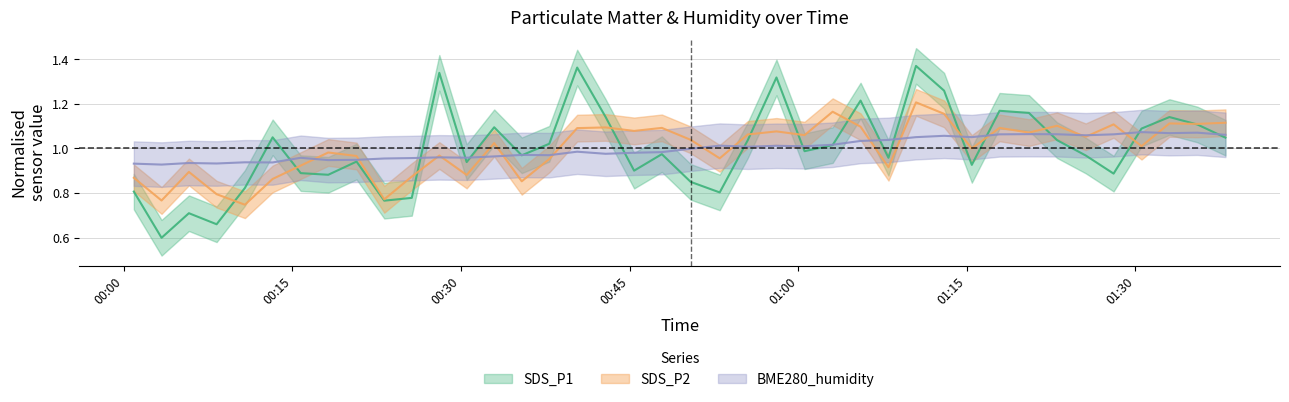

How many data points in SDS_P2 are above 1?

22